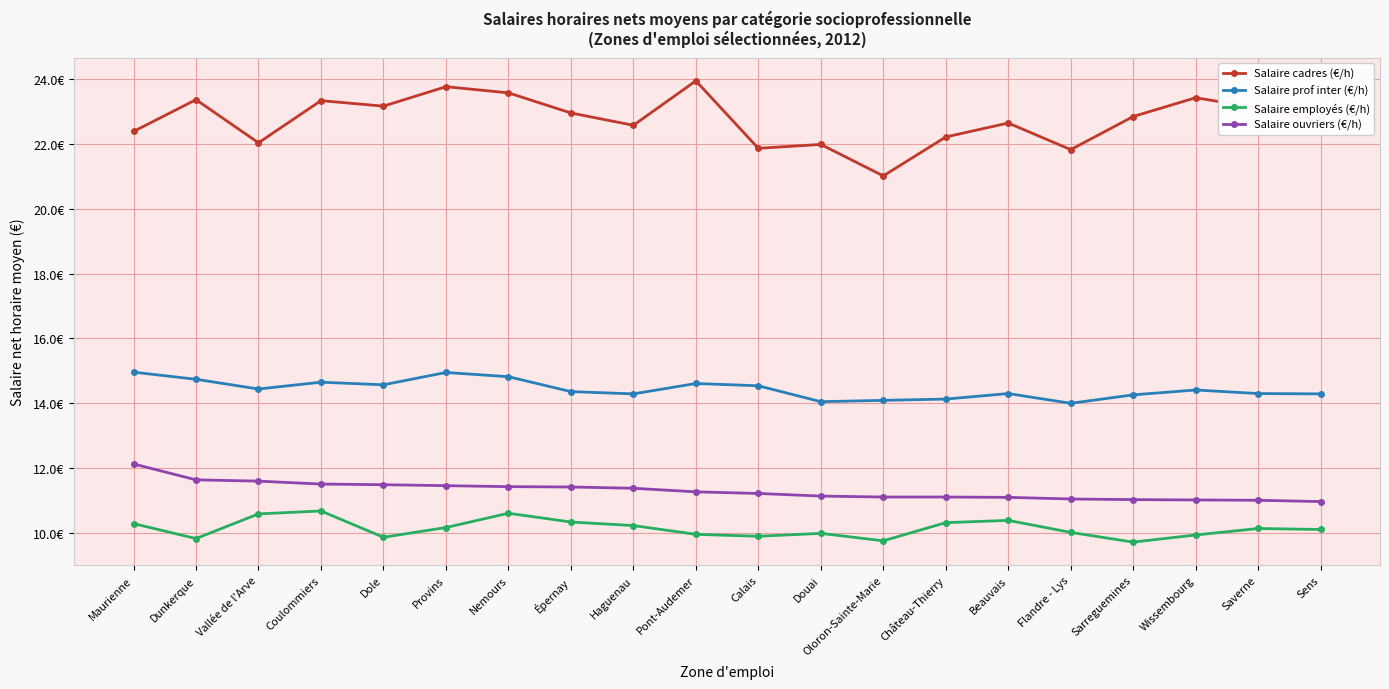

True or false: Salaire ouvriers (€/h) has more than 2 interior local peaks.

False